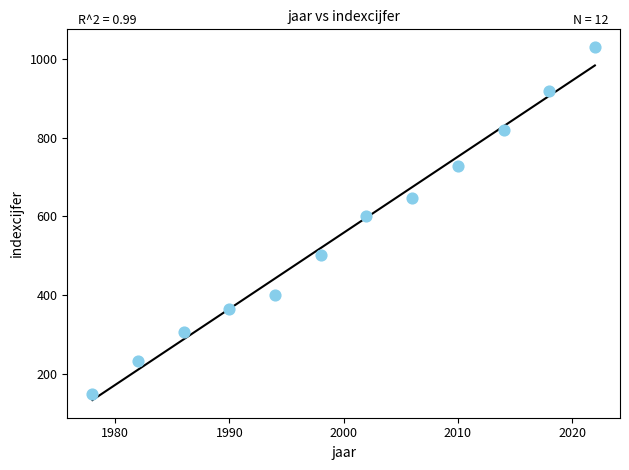

What Y value in the scatter plot is closest to 590?

600